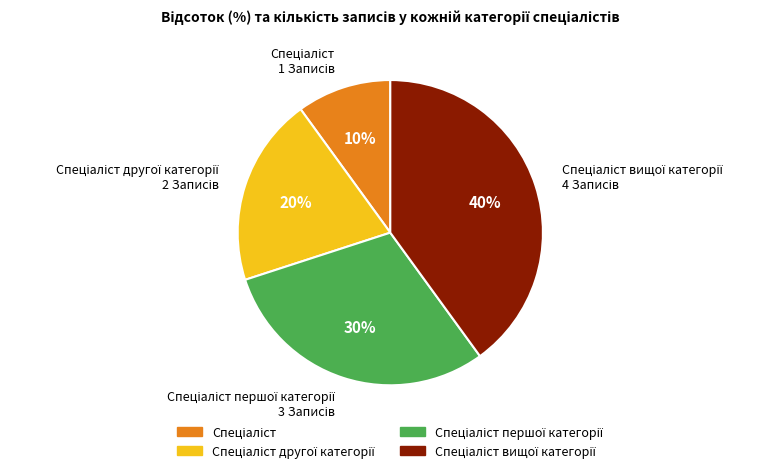

To the nearest percent, what is the difference between the largest and smallest slice percentages?

30%